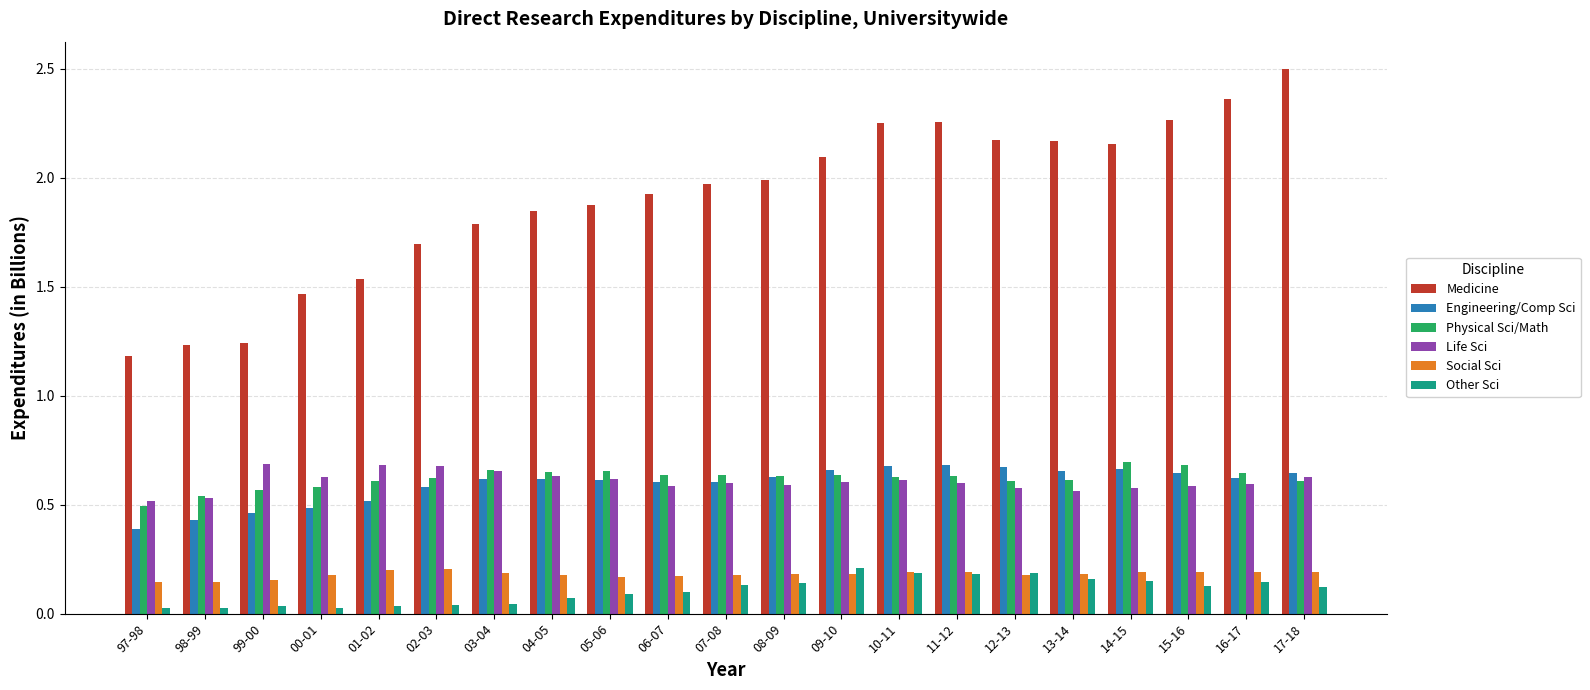

Between 06-07 and 16-17, which series saw the biggest shift?

Medicine